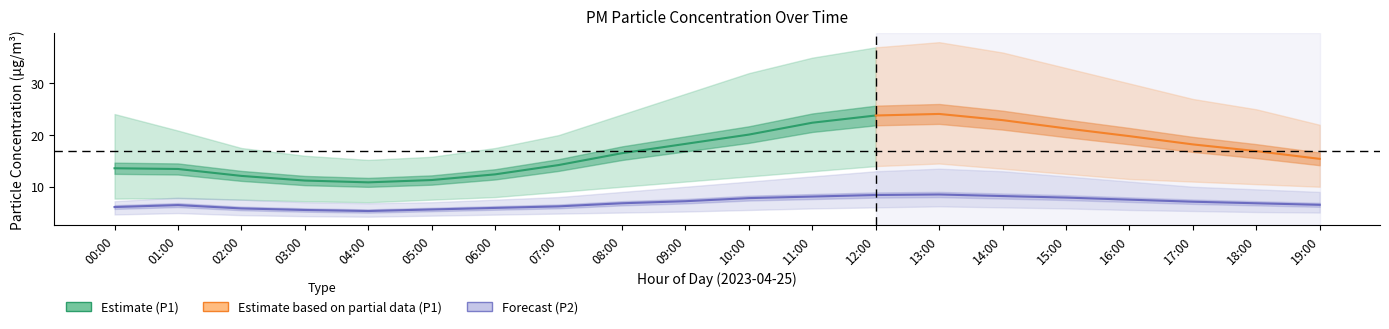

True or false: P2_upper and P2 cross at least once.

False